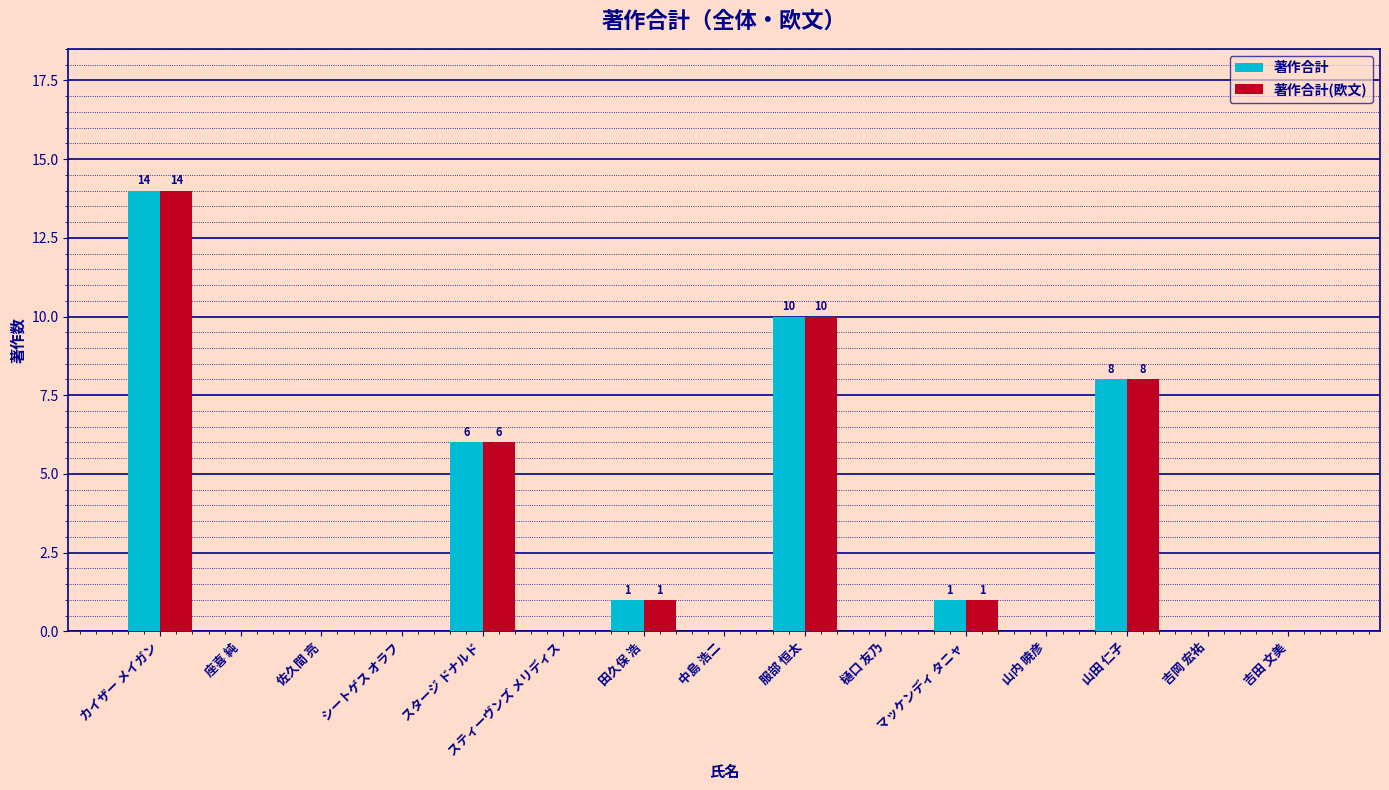

At which label does 著作合計(欧文) reach its peak?

カイザー メイガン